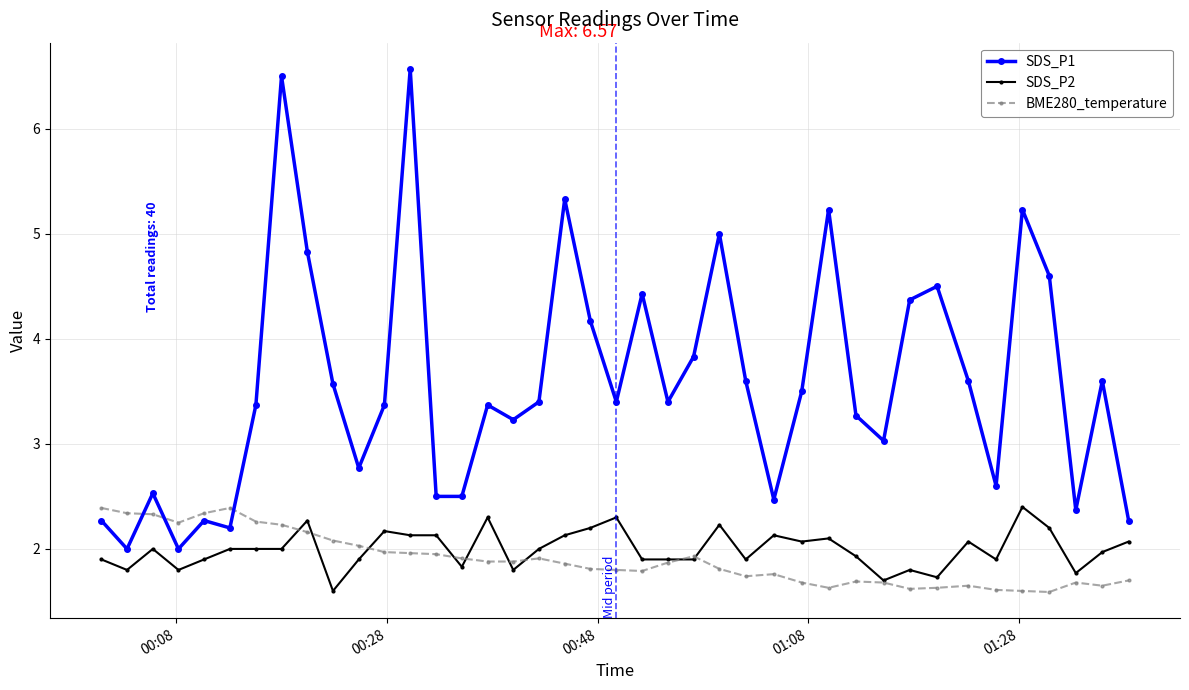

Which series has the largest total across all categories?

SDS_P1